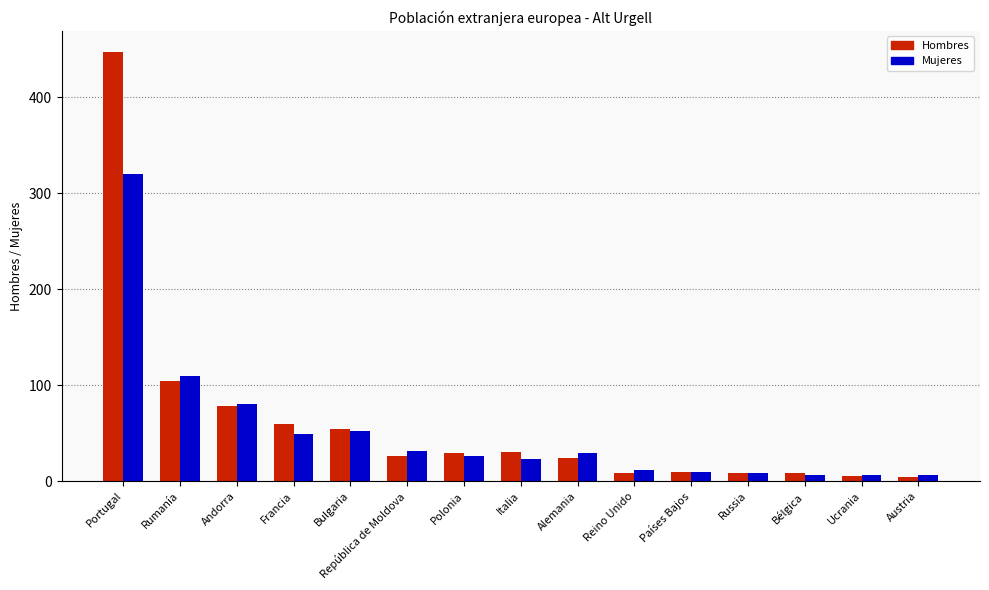

Is it true that Mujeres equals 14 at Bulgaria?

False